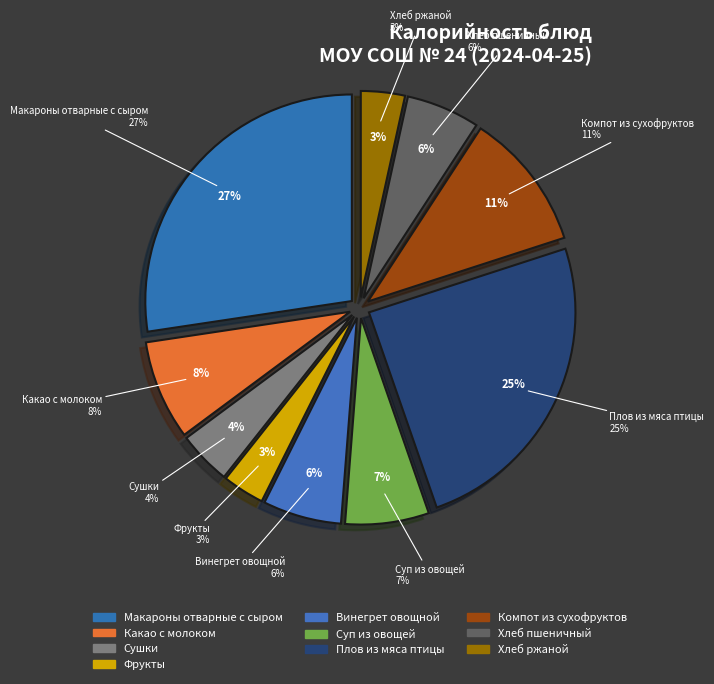

Which slice is the smallest?

Фрукты